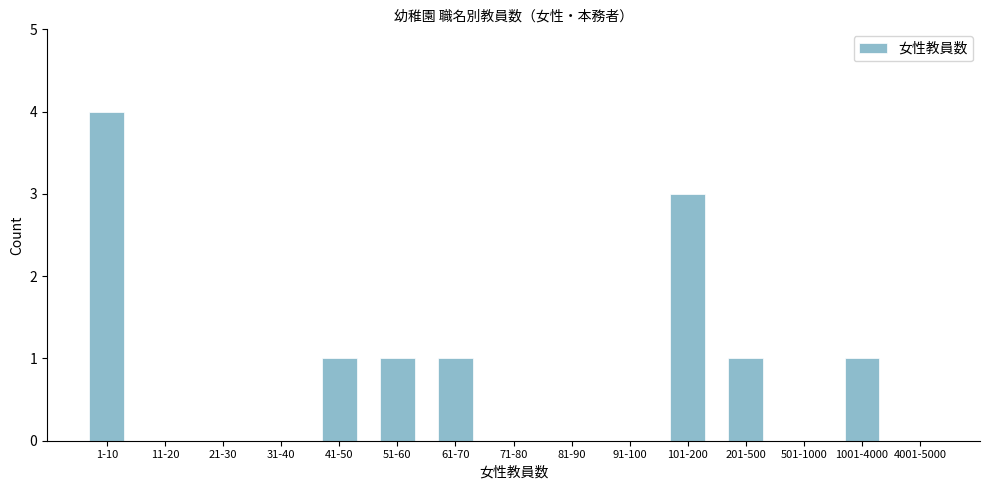

Reading left to right, transcribe all the data shown in this chart.

1-10=4	11-20=0	21-30=0	31-40=0	41-50=1	51-60=1	61-70=1	71-80=0	81-90=0	91-100=0	101-200=3	201-500=1	501-1000=0	1001-4000=1	4001-5000=0